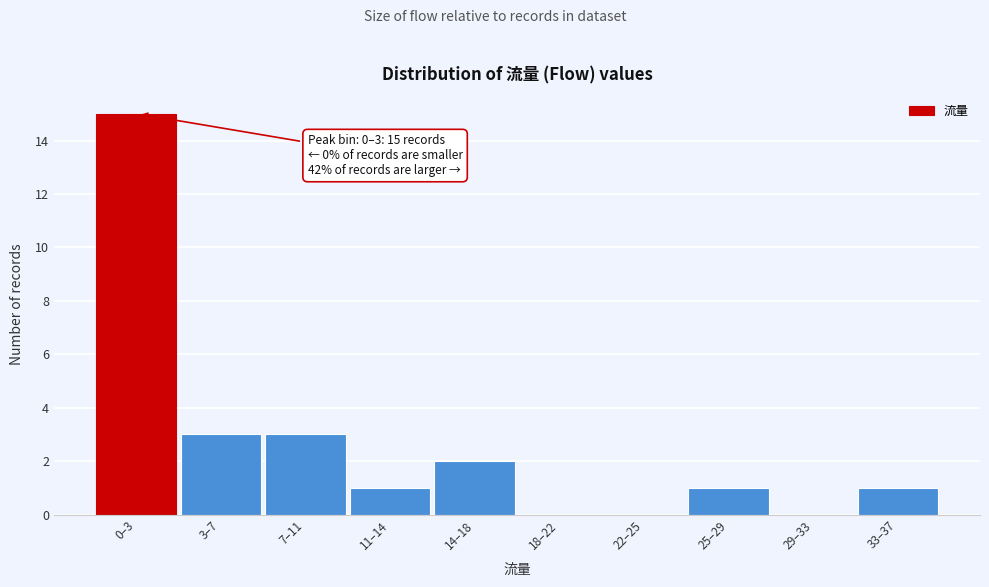

Reading right to left, transcribe all the data shown in this chart.

33–37=1	29–33=0	25–29=1	22–25=0	18–22=0	14–18=2	11–14=1	7–11=3	3–7=3	0–3=15